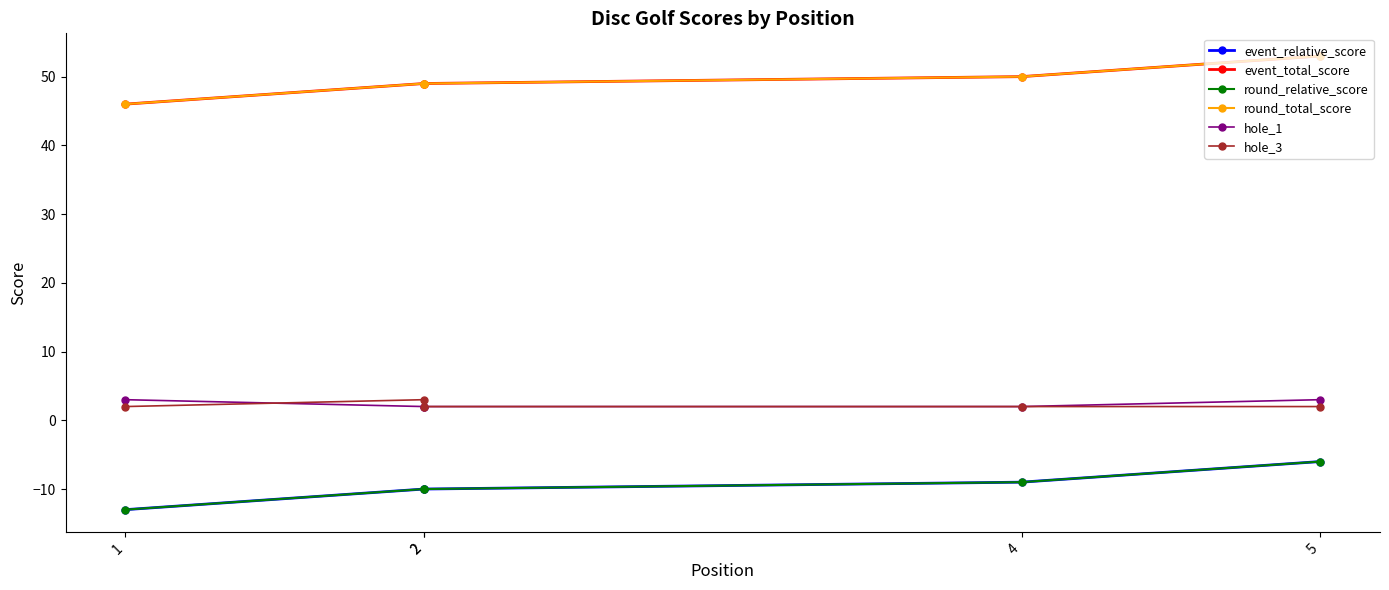

True or false: hole_1 and hole_3 cross at least once.

True